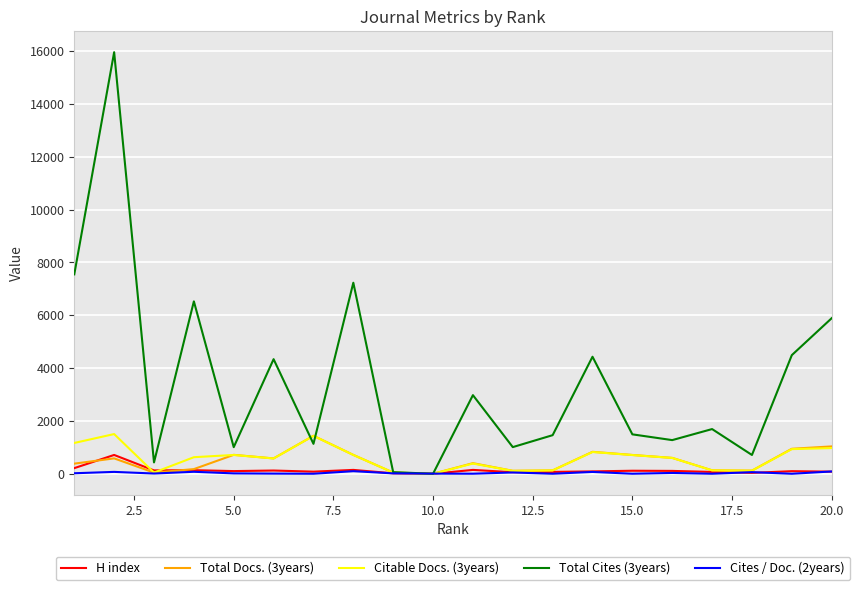

What is the difference between the maximum and second lowest values in the Total Cites (3years) series?

15898